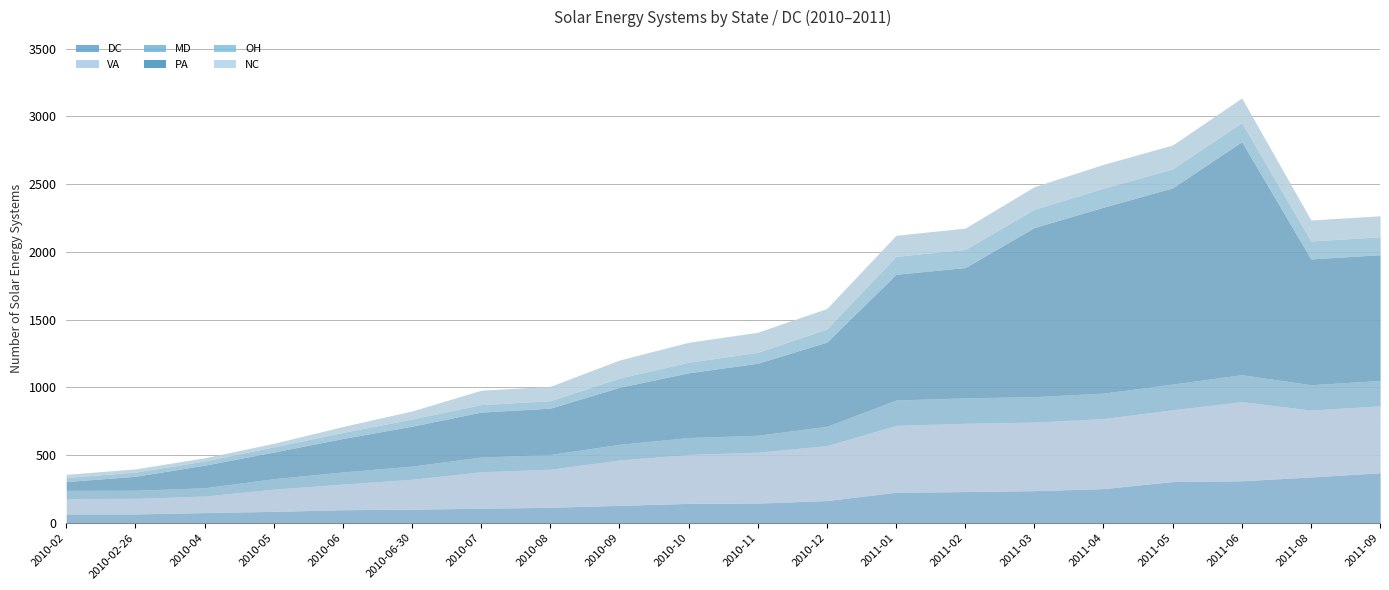

Count the number of categories in the chart.

20